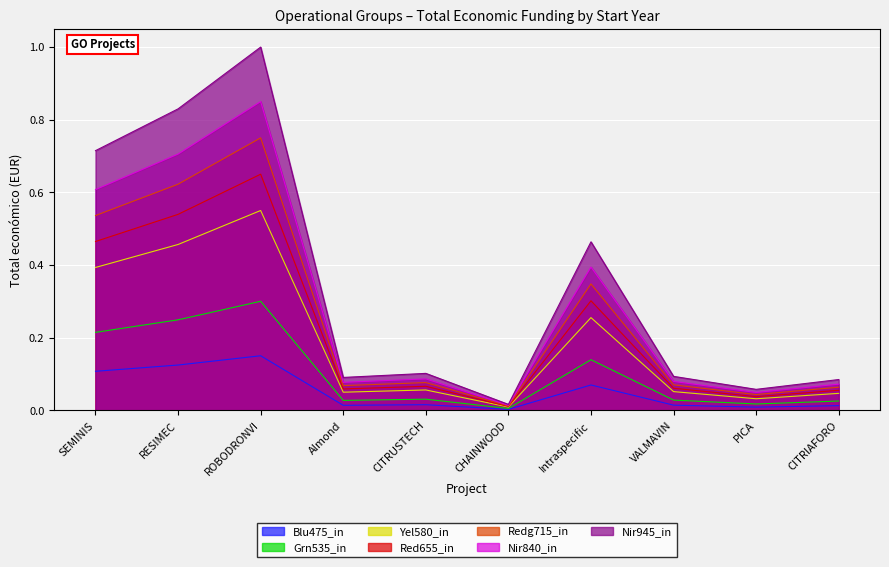

The value of Redg715_in at Intraspecific is 0.2. True or false?

False